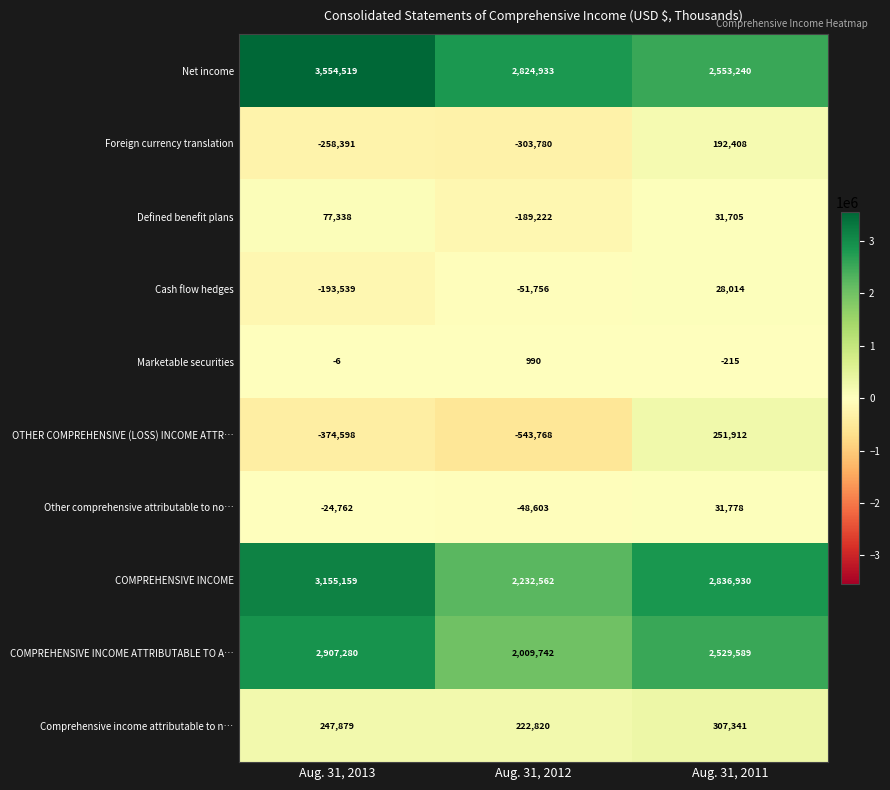

List the series in order of their peak value, highest first.

Net income, COMPREHENSIVE INCOME, COMPREHENSIVE INCOME ATTRIBUTABLE TO A…, Comprehensive income attributable to n…, OTHER COMPREHENSIVE (LOSS) INCOME ATTR…, Foreign currency translation, Defined benefit plans, Other comprehensive attributable to no…, Cash flow hedges, Marketable securities